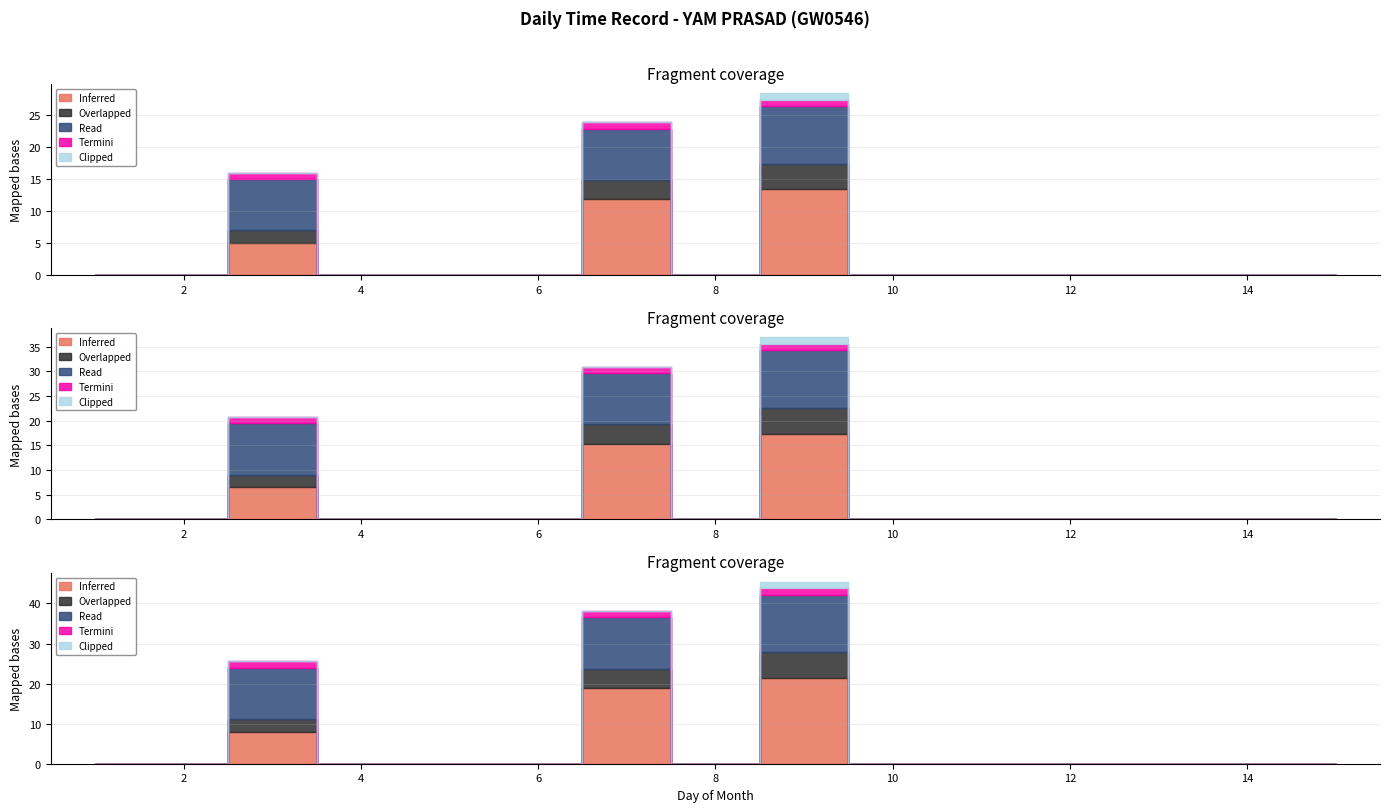

How many interior local peaks does the Overlapped series have?

3